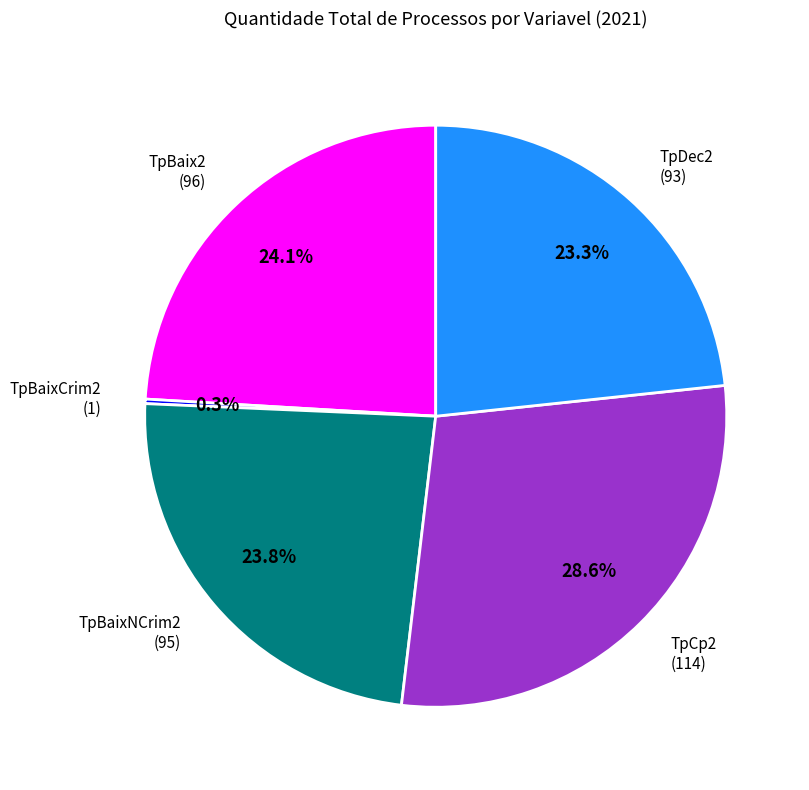

Does TpBaixNCrim2 (95) represent more than half of the total?

No